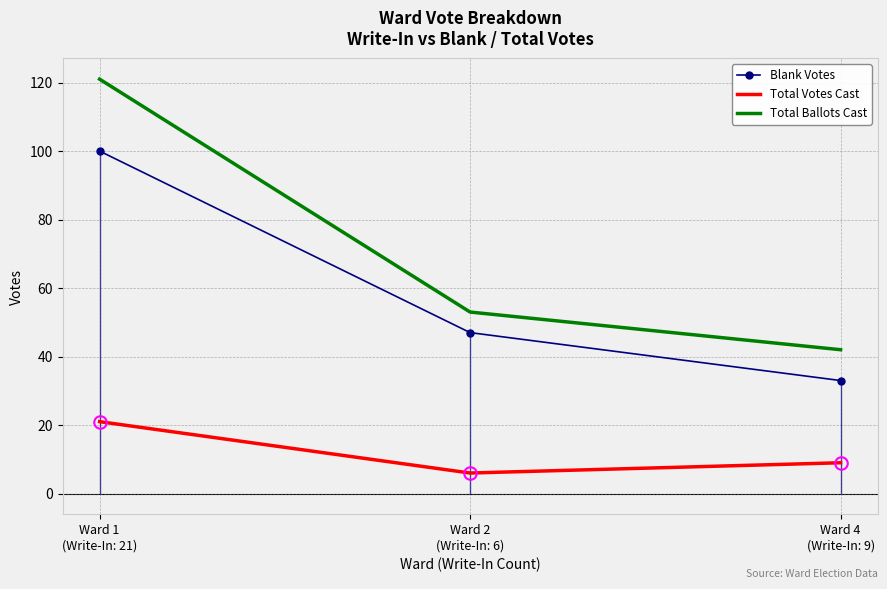

Reading left to right, extract all data points from this chart.

Blank Votes: Ward 1
(Write-In: 21)=100	Ward 2
(Write-In: 6)=47	Ward 4
(Write-In: 9)=33
Total Votes Cast: Ward 1
(Write-In: 21)=21	Ward 2
(Write-In: 6)=6	Ward 4
(Write-In: 9)=9
Total Ballots Cast: Ward 1
(Write-In: 21)=121	Ward 2
(Write-In: 6)=53	Ward 4
(Write-In: 9)=42